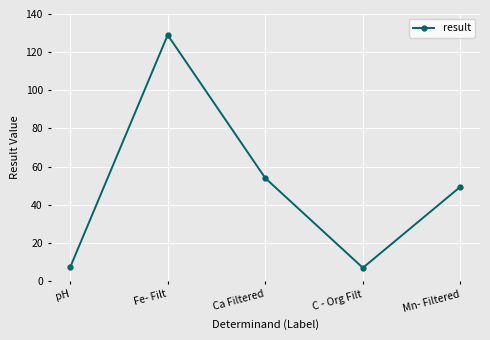

What is the ratio of the value at Ca Filtered to the value at pH?

7.5